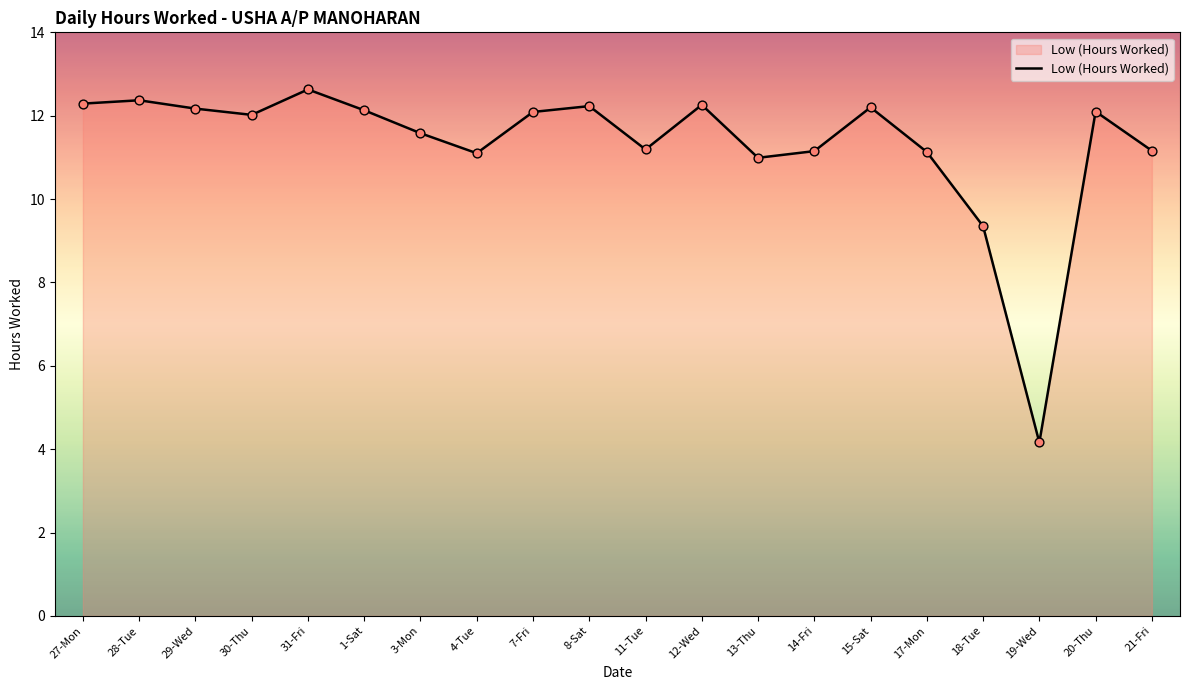

What is the change in value from 28-Tue to 7-Fri?

-0.3